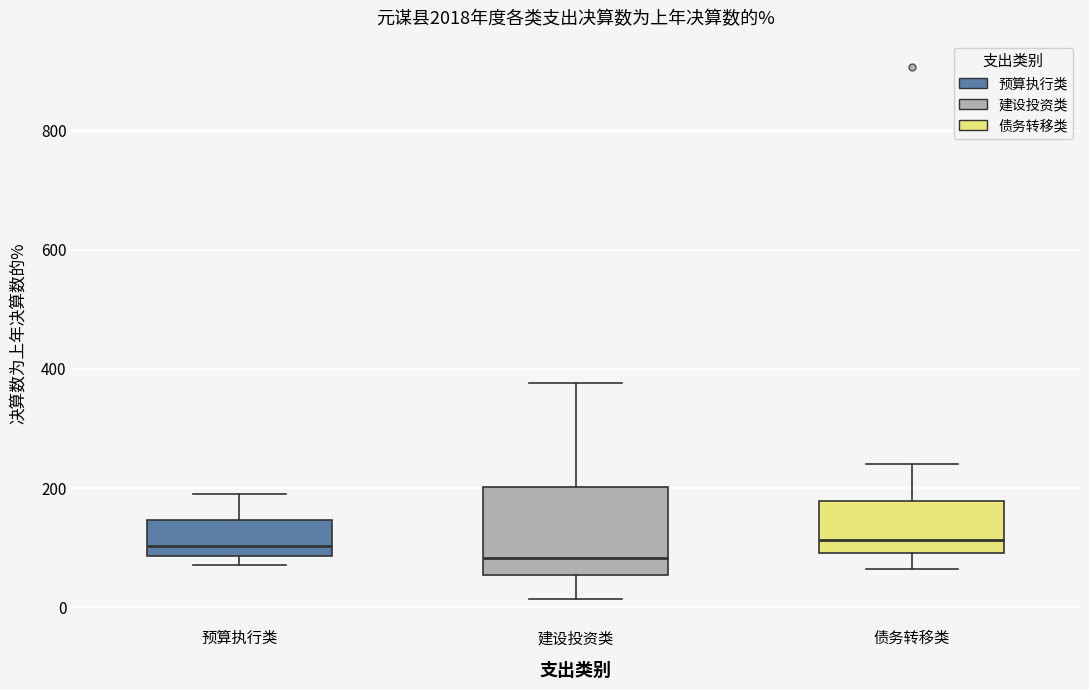

Comparing the boxes themselves (not the whiskers), which one is the tallest?

建设投资类